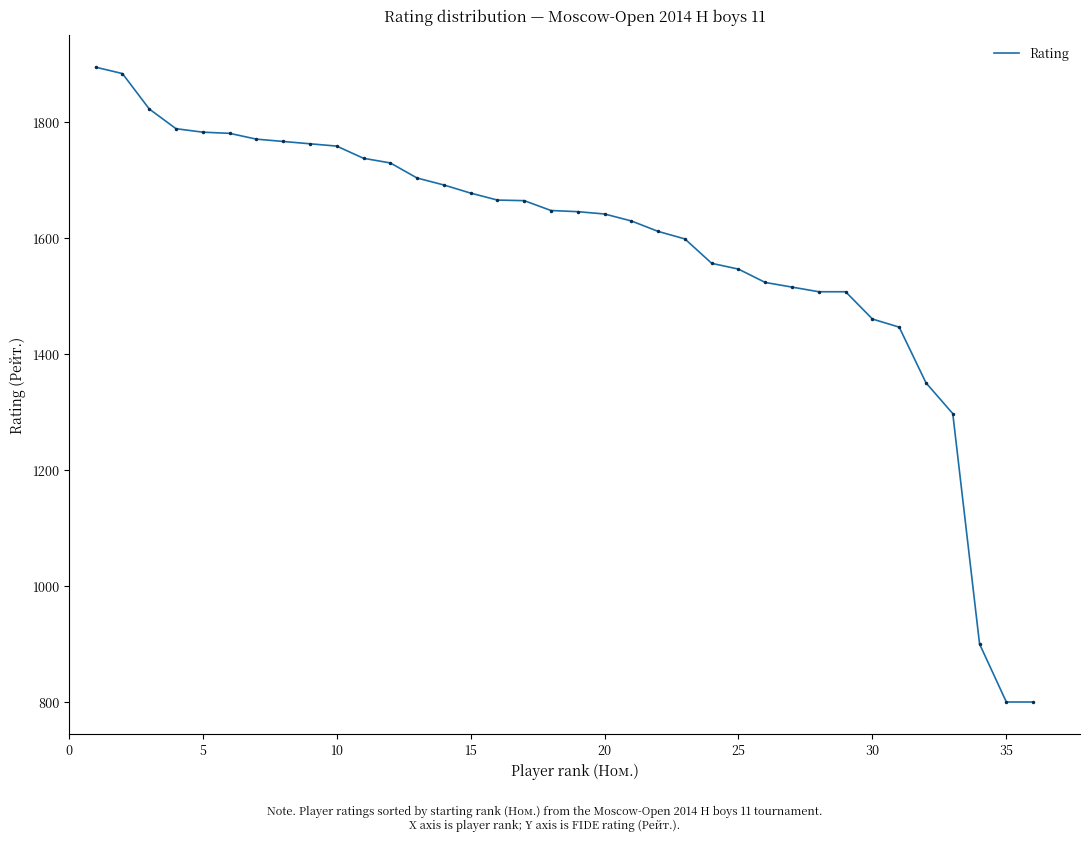

What is the maximum value shown in the chart?

1894